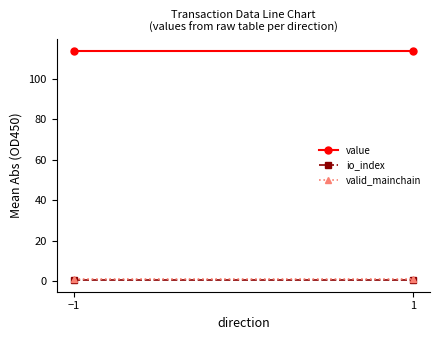

What is the spread (max minus min) of values at 1?

113.5